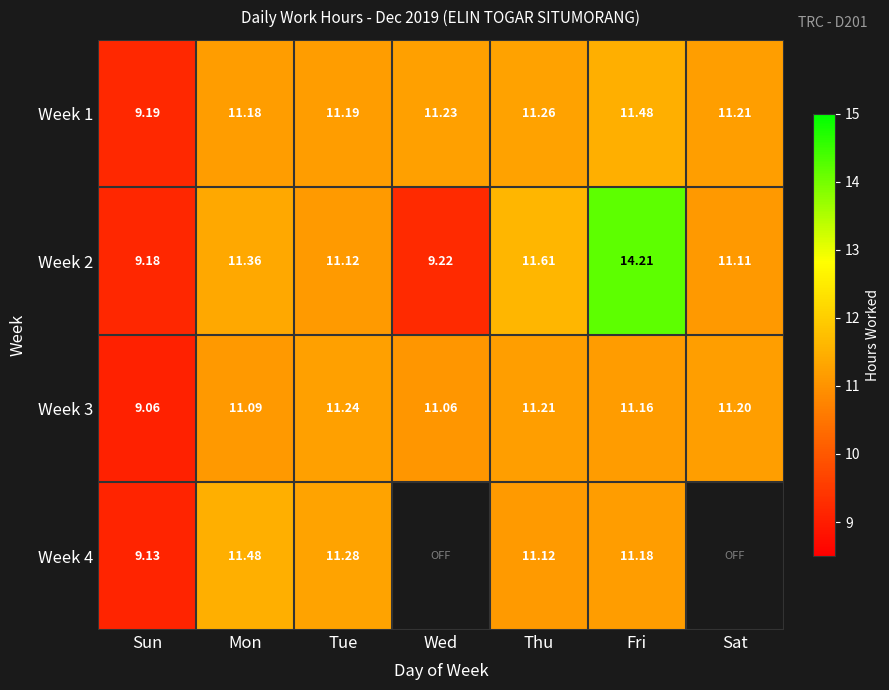

What is the difference between the second highest and minimum values in the Week 1 series?

2.1